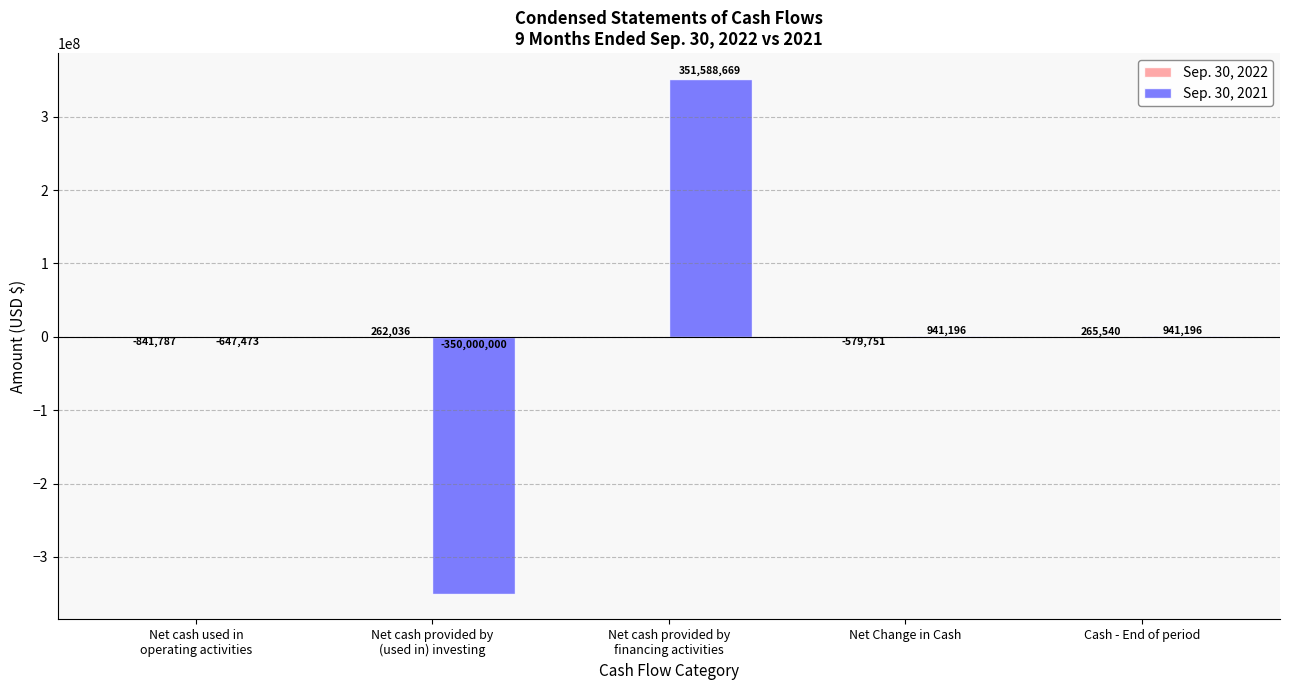

True or false: Sep. 30, 2021 has a value of 351588669 at Net cash provided by
financing activities.

True